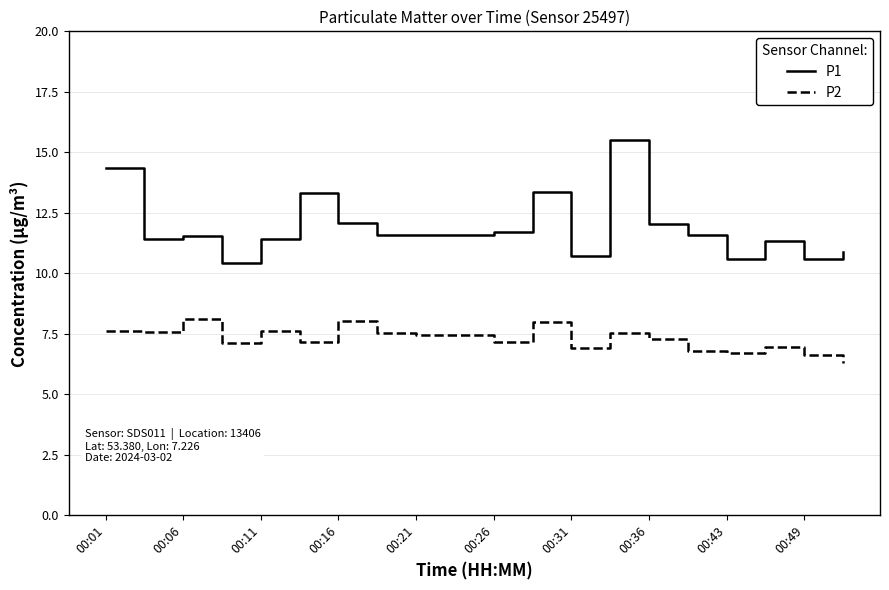

Rank the series by their average value, from lowest to highest.

P2, P1